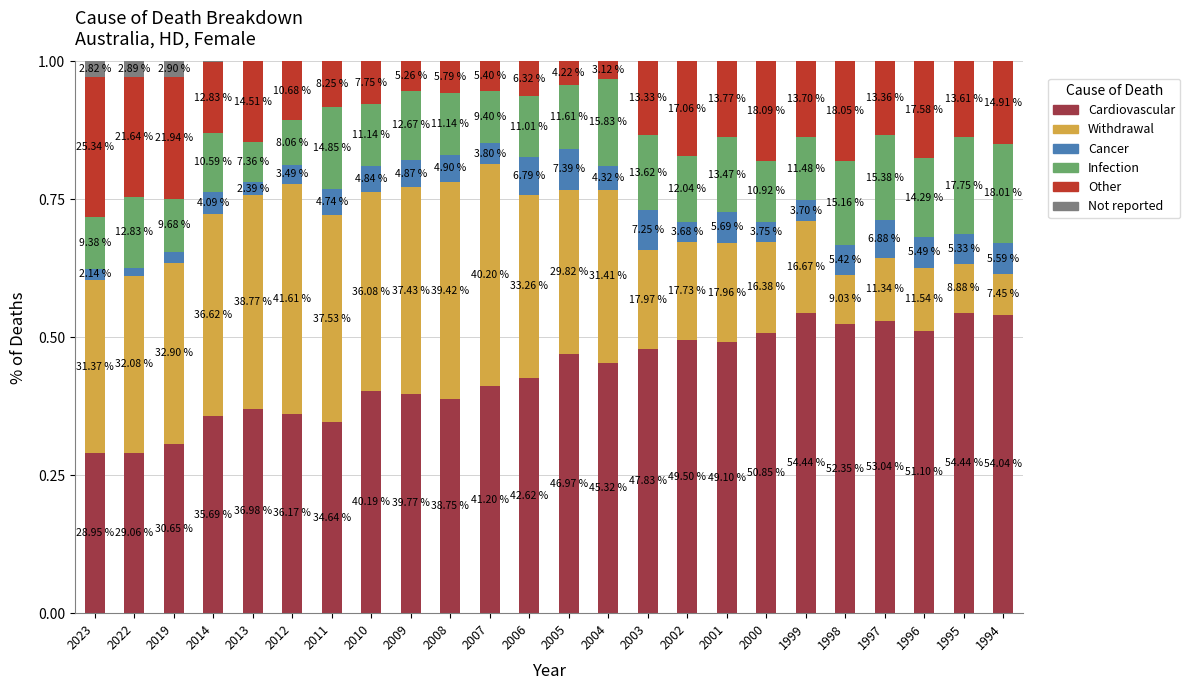

What are all the series names shown in the legend?

Cardiovascular, Withdrawal, Cancer, Infection, Other, Not reported